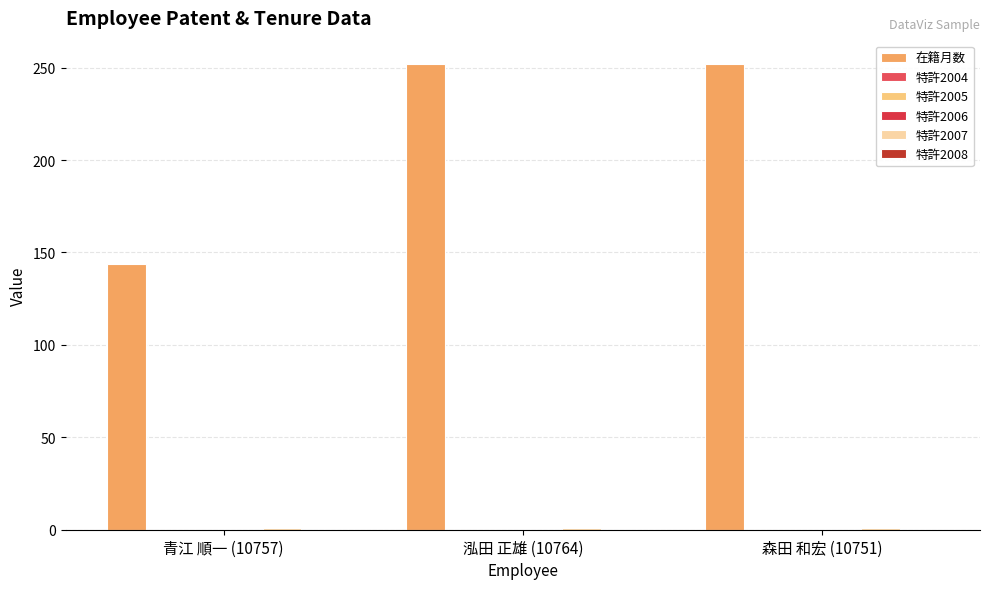

Count the number of categories in the chart.

3